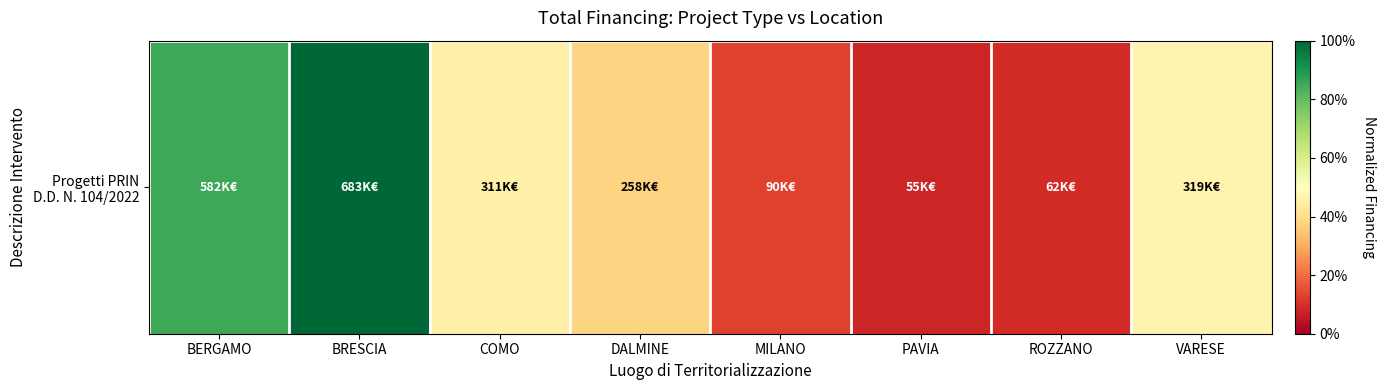

Is it true that the value at VARESE is 0.7?

False